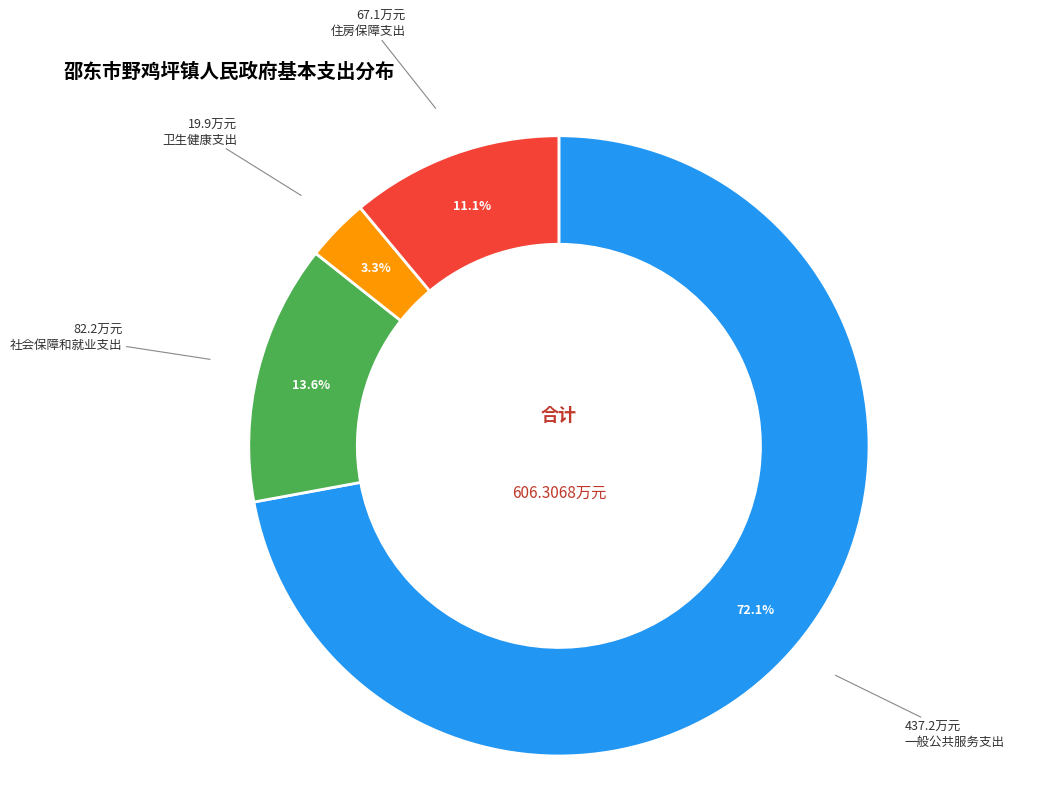

Is there any slice that represents more than half of the pie?

Yes